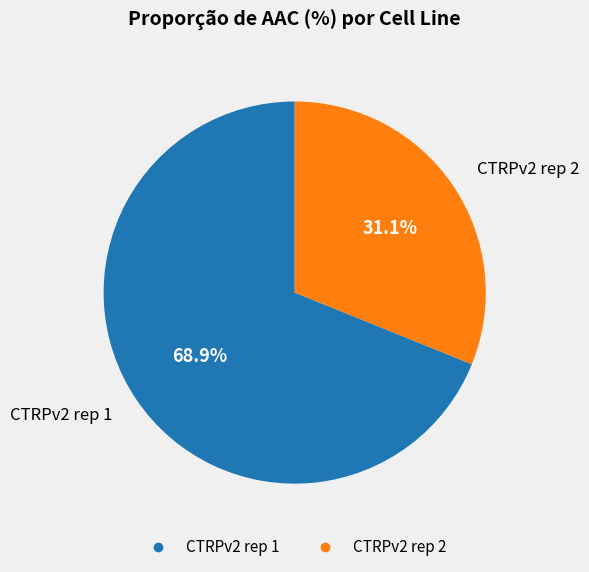

Do CTRPv2 rep 1 and CTRPv2 rep 2 together represent more than half of the pie?

Yes